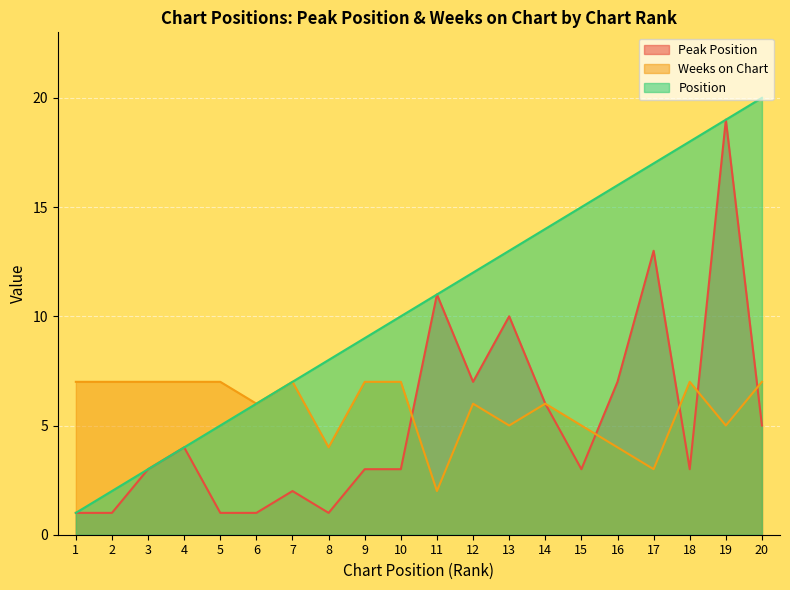

How many lines are shown in the chart?

3